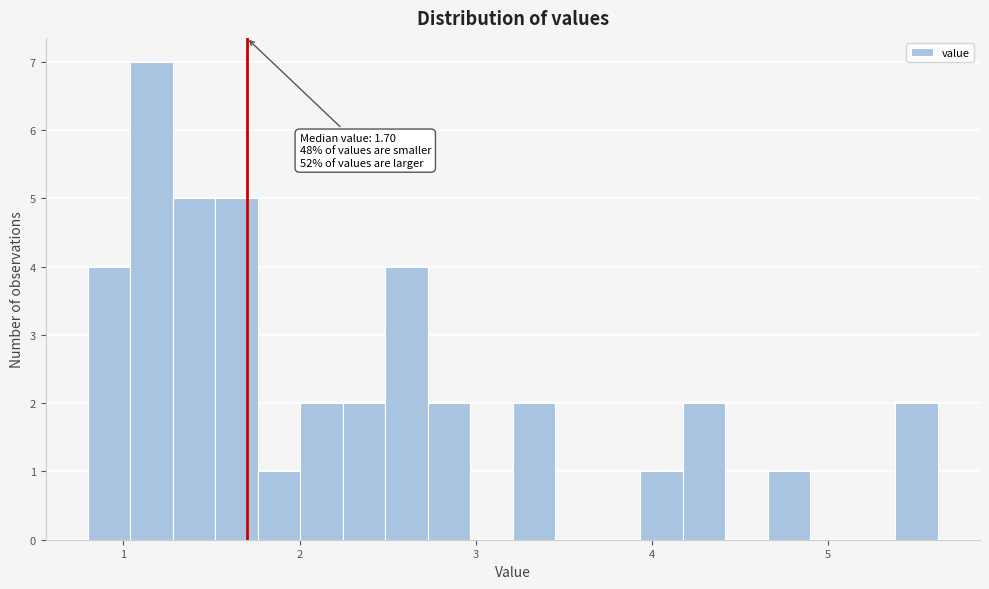

Around what value on the x-axis is the tallest bar? Give the approximate position of its centre, as read against the axis.

1.2